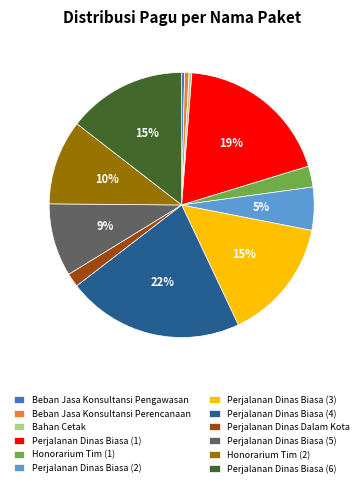

Does Perjalanan Dinas Biasa (5) represent more than half of the total?

No